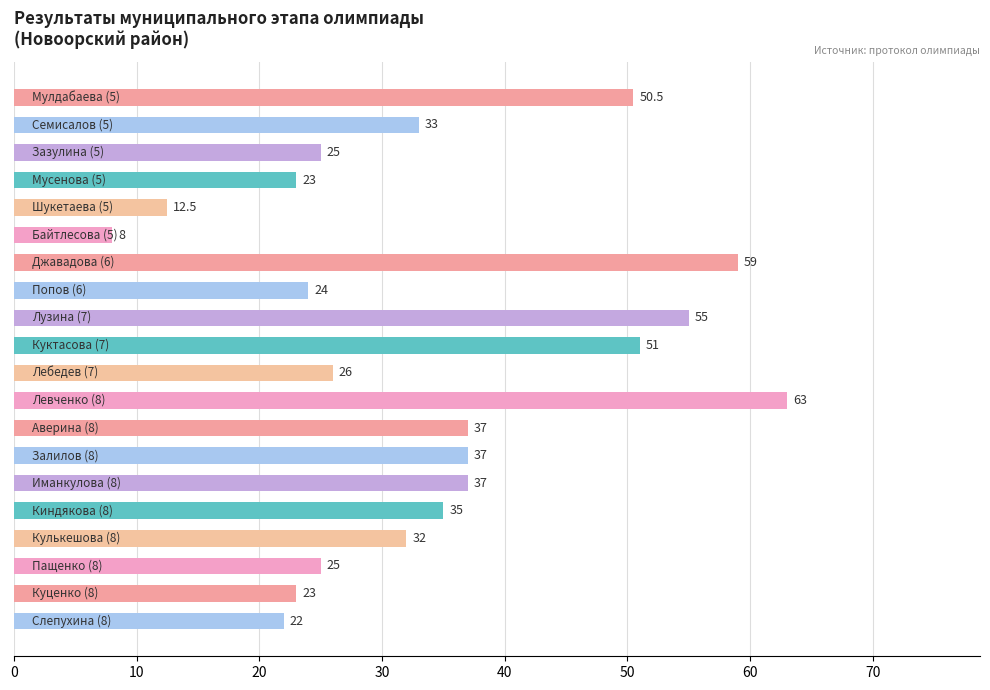

Count the number of categories in the chart.

20